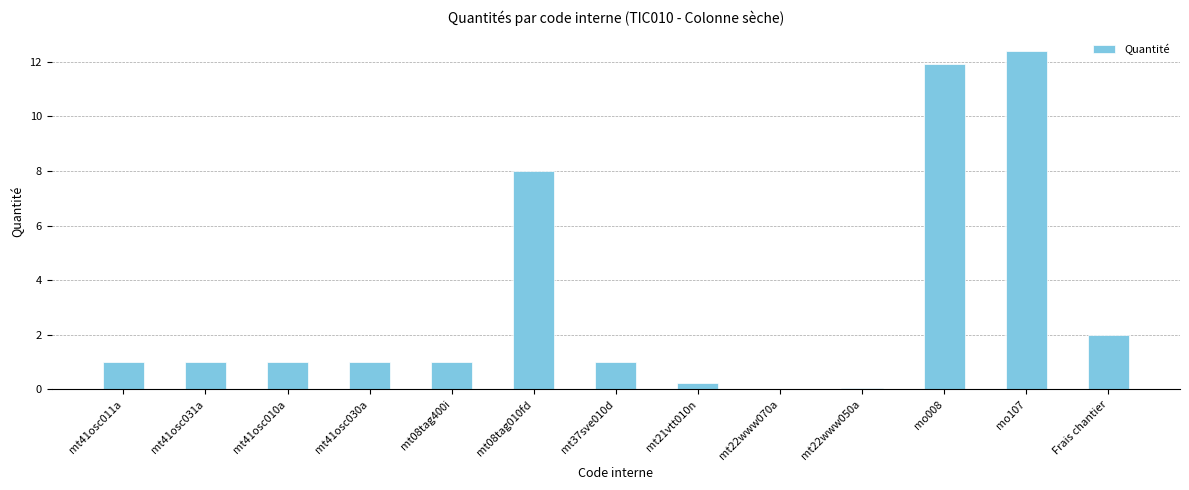

What is the sum of all values?

40.6